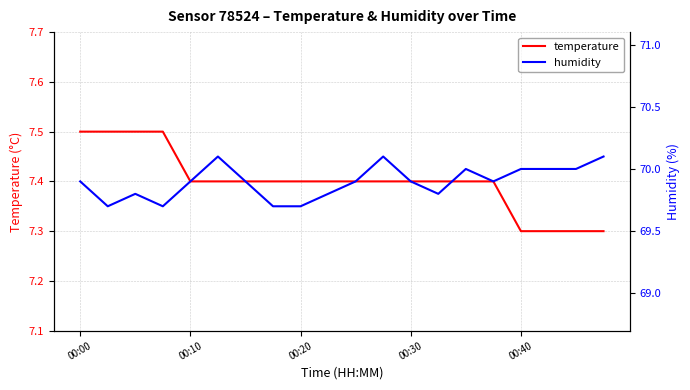

Reading left to right, extract all data points from this chart.

temperature: 7.5	7.5	7.5	7.5	7.4	7.4	7.4	7.4	7.4	7.4	7.4	7.4	7.4	7.4	7.4	7.4	7.3	7.3	7.3	7.3
humidity: 69.9	69.7	69.8	69.7	69.9	70.1	69.9	69.7	69.7	69.8	69.9	70.1	69.9	69.8	70.0	69.9	70.0	70.0	70.0	70.1